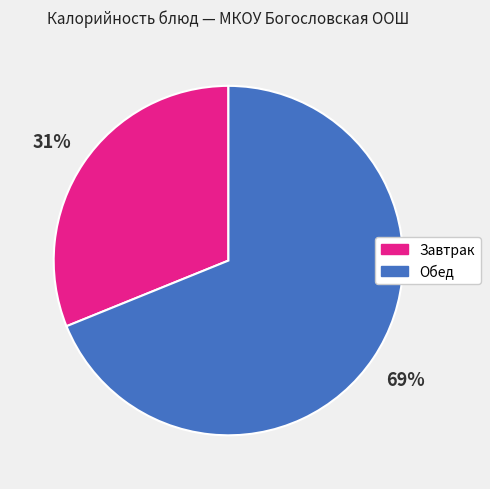

Is there a majority slice in this chart?

Yes